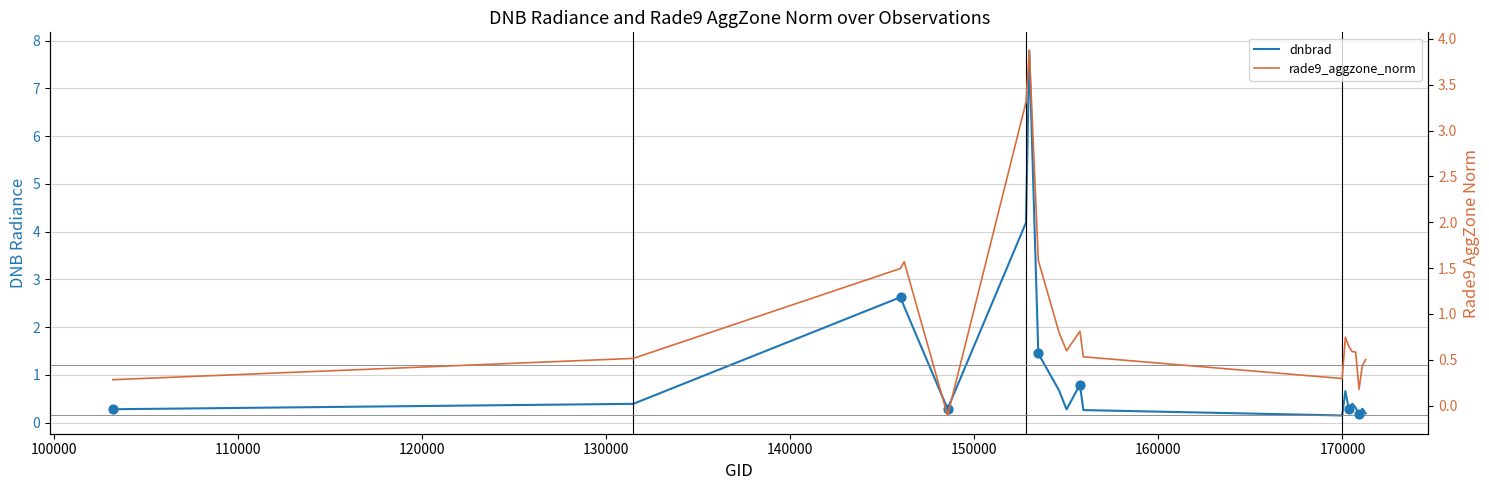

What are all the series names shown in the legend?

dnbrad, rade9_aggzone_norm